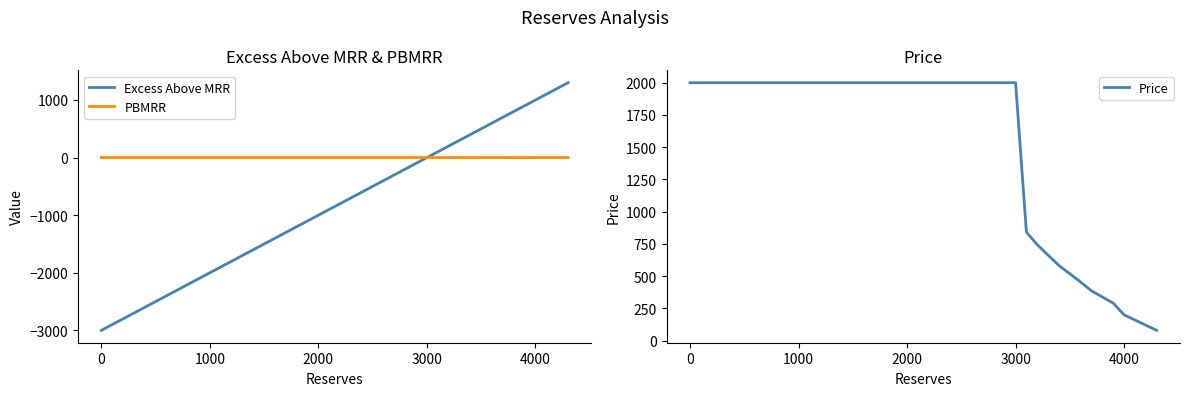

True or false: Excess Above MRR has a value of -3000.0 at 0.

True